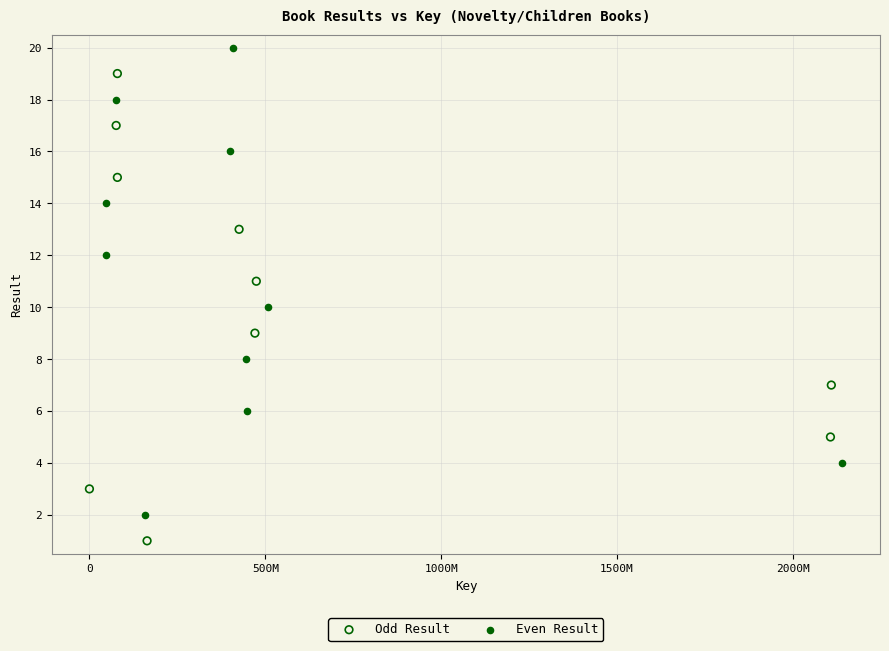

Which series contains the lowest Y value?

Odd Result